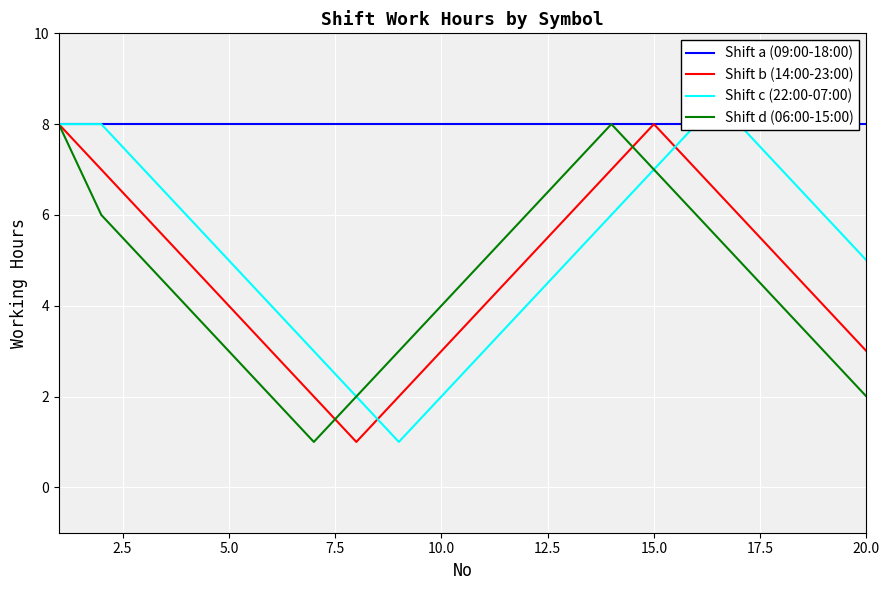

True or false: Shift a (09:00-18:00) has more than 2 points higher than both neighbors.

False